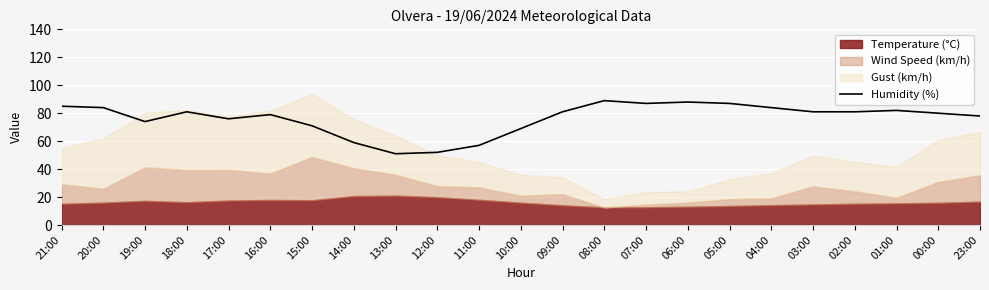

The value at 11:00 is 93. True or false?

False